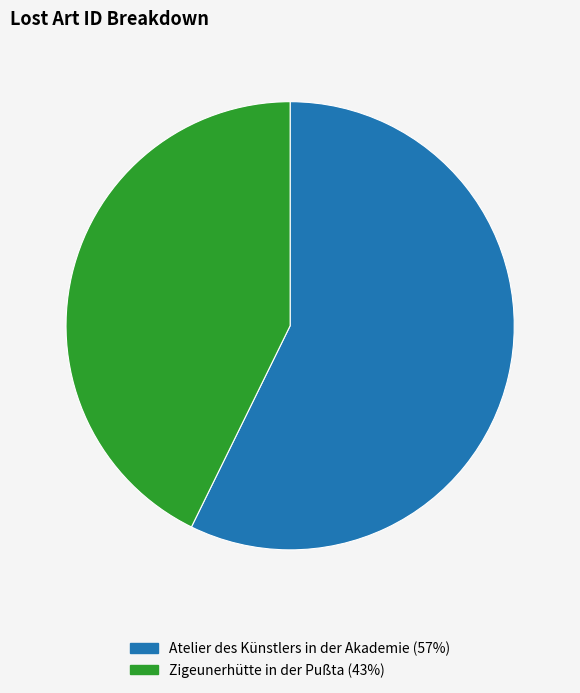

Combined, do Atelier des Künstlers in der Akademie (57%) and Zigeunerhütte in der Pußta (43%) account for over 50%?

Yes